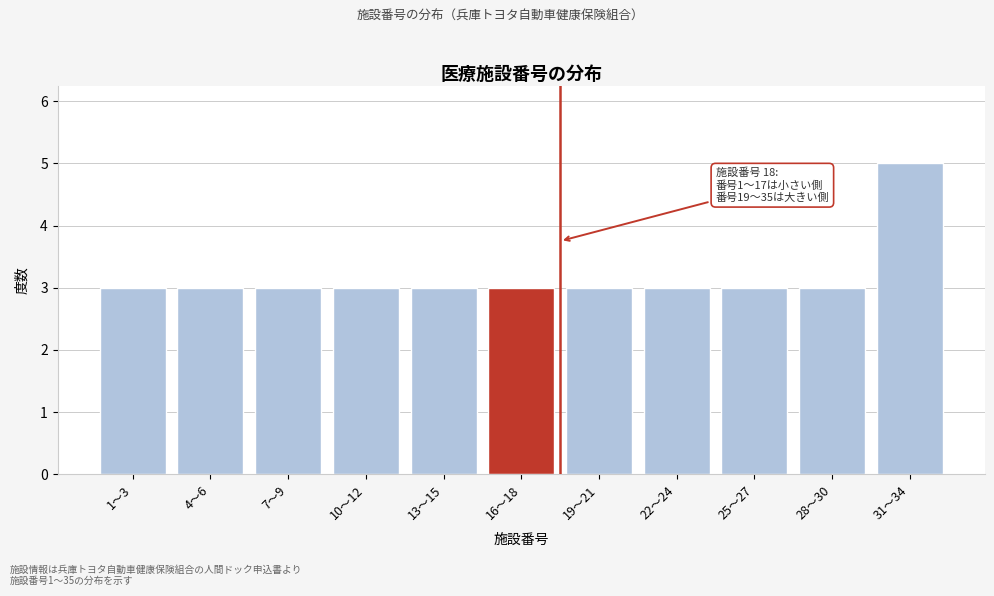

Reading left to right, extract all data points from this chart.

3	3	3	3	3	3	3	3	3	3	5